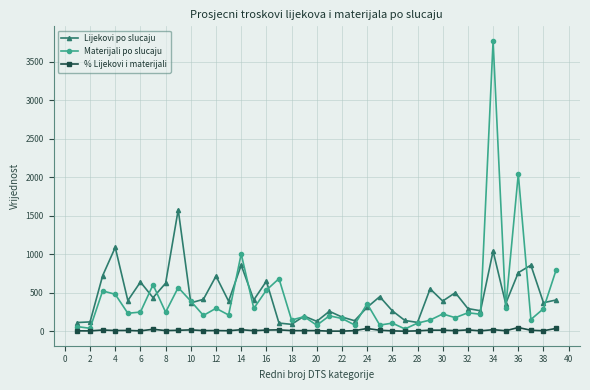

List the series in order of their peak value, lowest first.

% Lijekovi i materijali, Lijekovi po slucaju, Materijali po slucaju